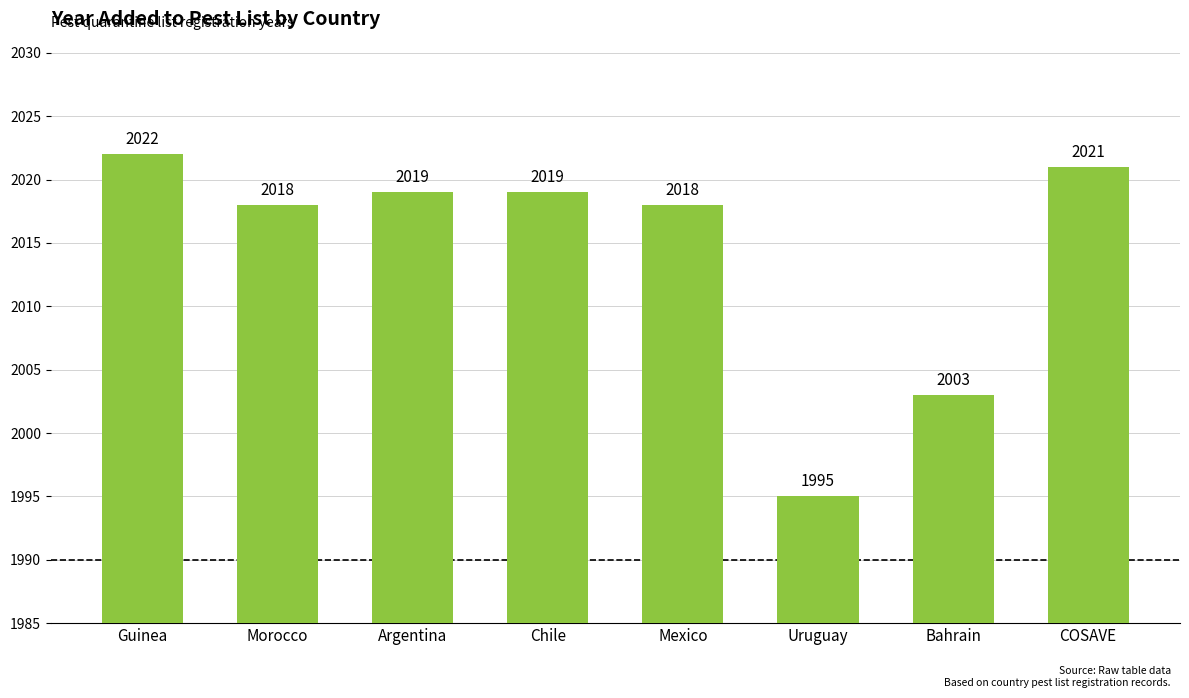

Reading right to left, list all the values displayed in this chart.

COSAVE=2021	Bahrain=2003	Uruguay=1995	Mexico=2018	Chile=2019	Argentina=2019	Morocco=2018	Guinea=2022